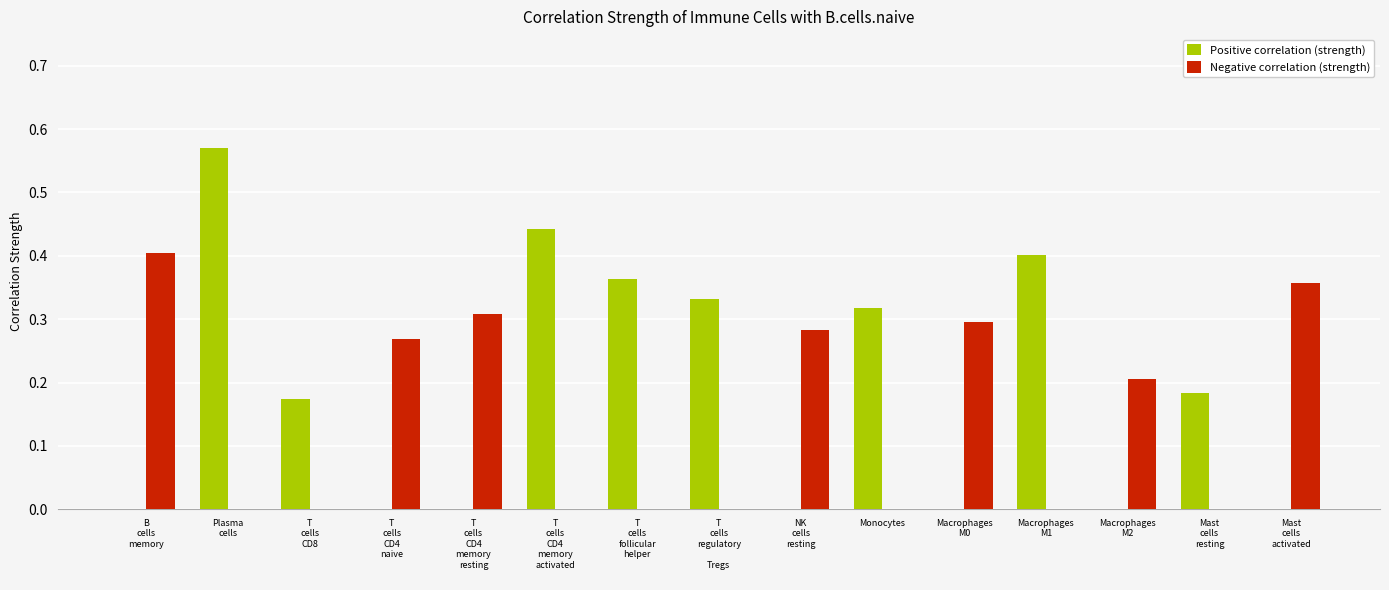

True or false: Positive correlation (strength) has a value of 0.0 at Macrophages
M0.

True